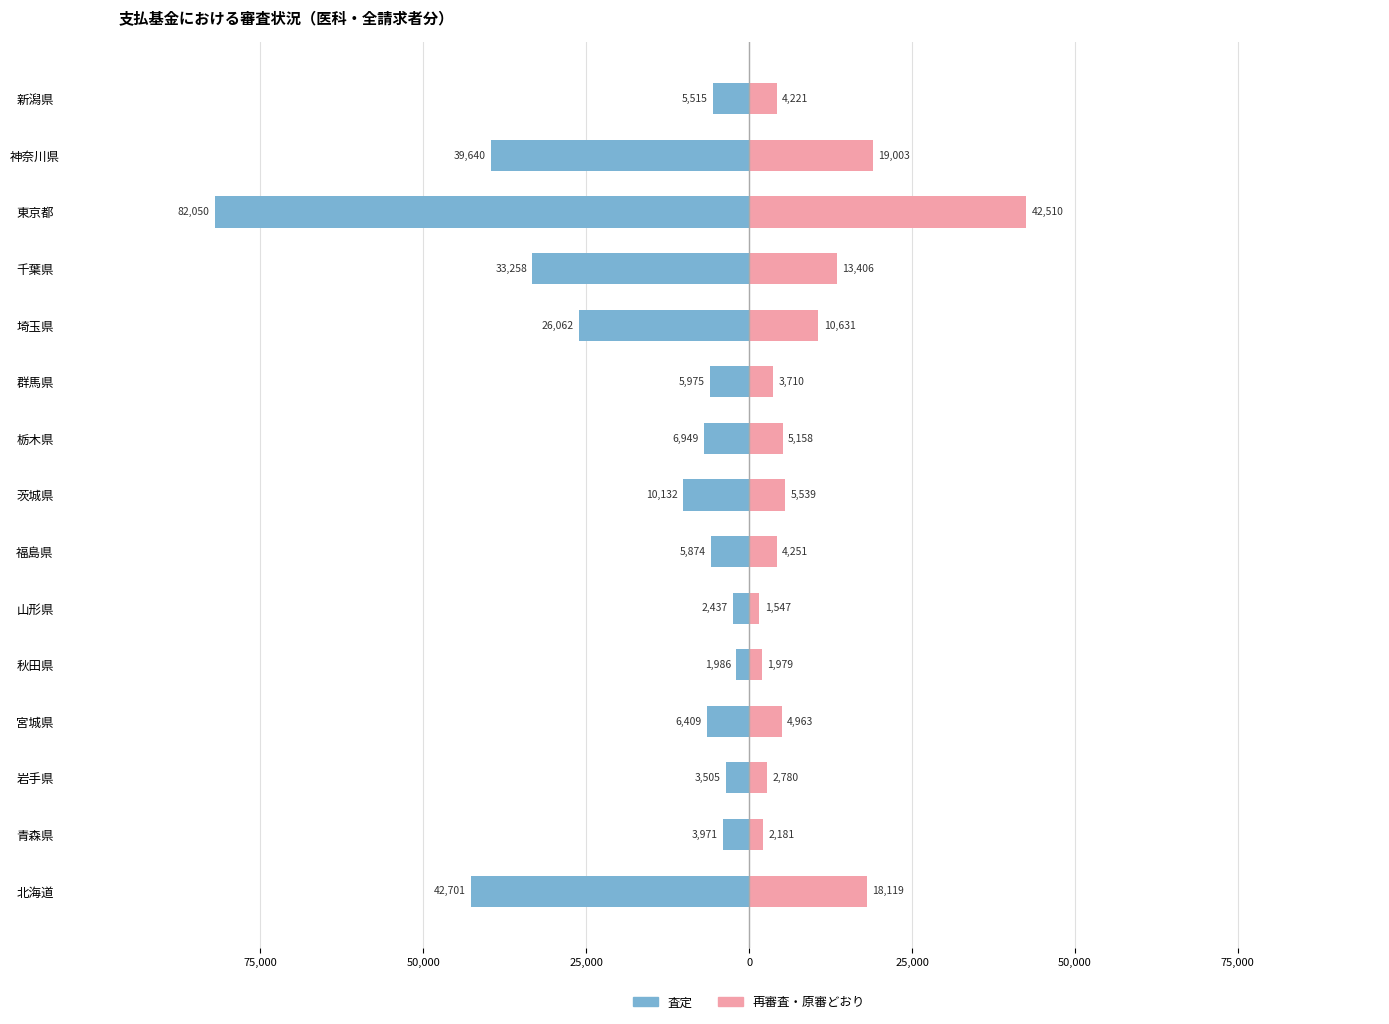

What are all the series names shown in the legend?

査定, 再審査・原審どおり